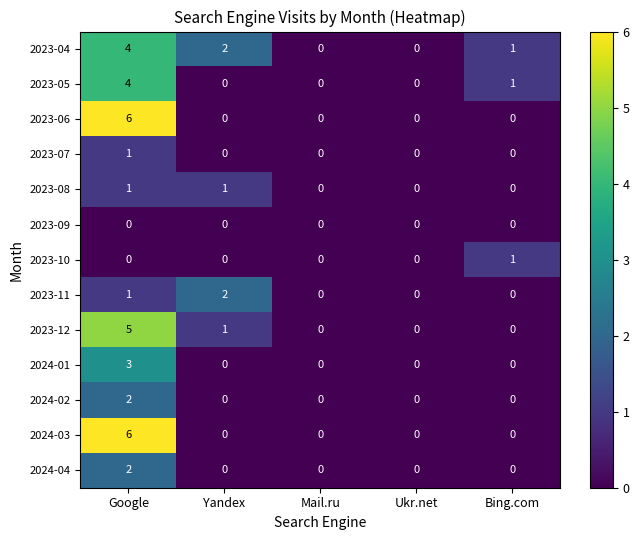

Is it true that 2023-09 equals 0 at Google?

True